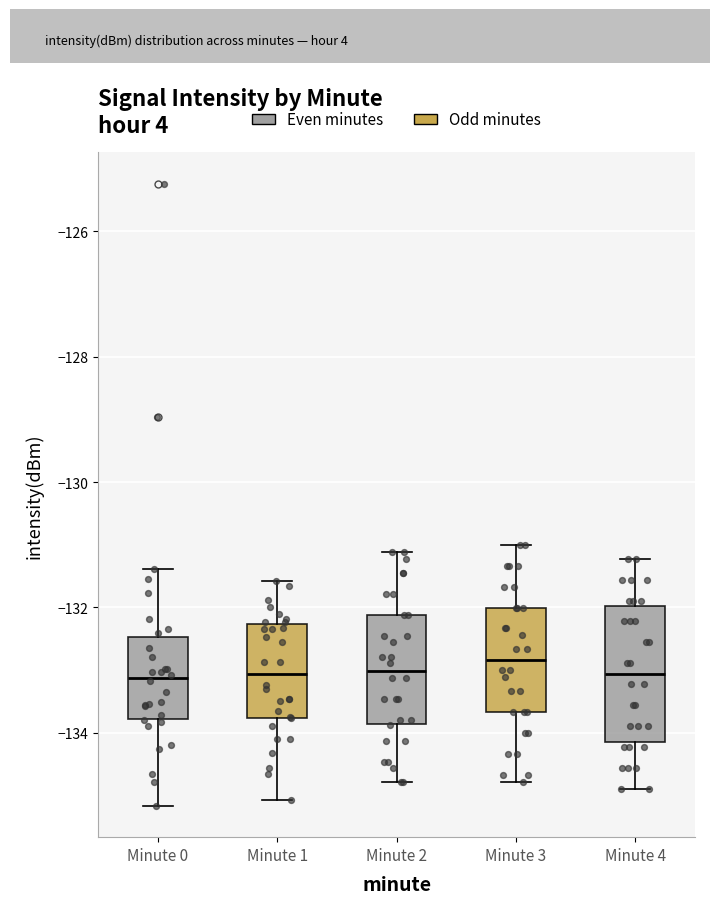

Where is the upper edge of the box for Minute 3 on the y-axis? The values are not printed on the chart, so give them approximately, as read against the axis.

-132.0